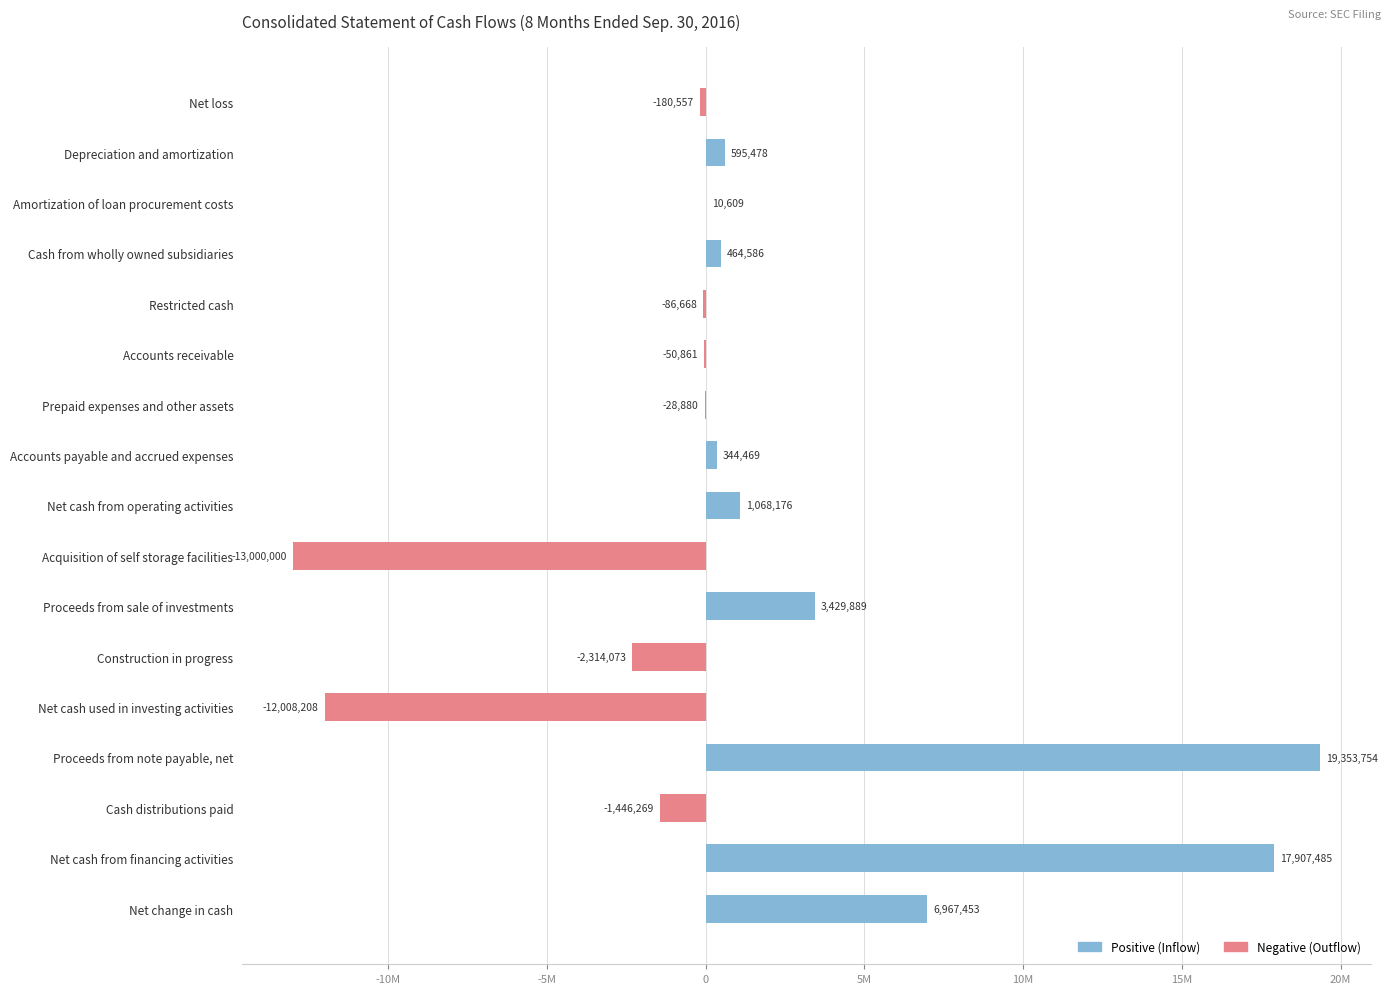

What is the greatest value displayed?

19353754